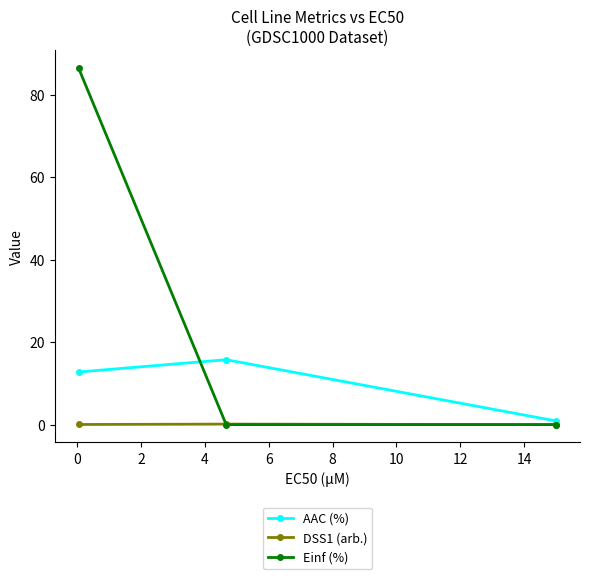

What is the value of the AAC (%) point at the 1st from the left?

12.8